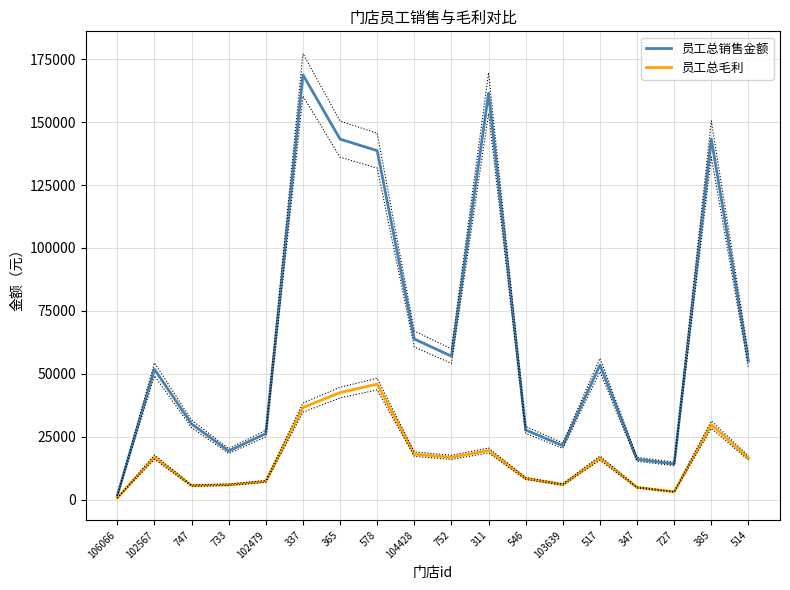

At which category is the sum across all series the highest?

337